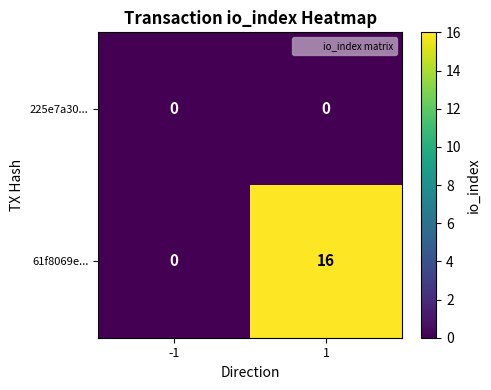

The 61f8069e... series shows 24 at 1. True or false?

False